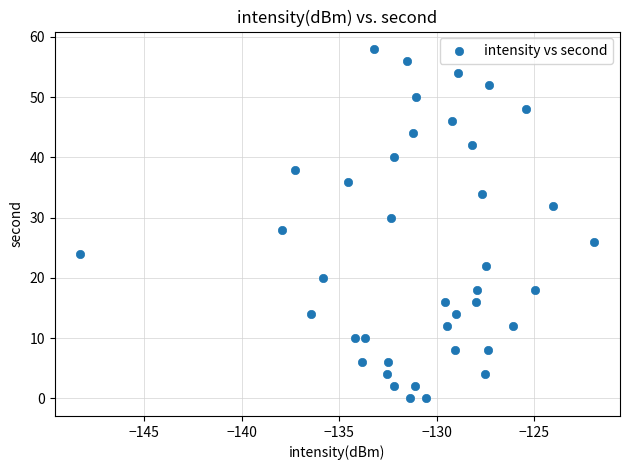

What is the range of Y values (max minus min)?

58